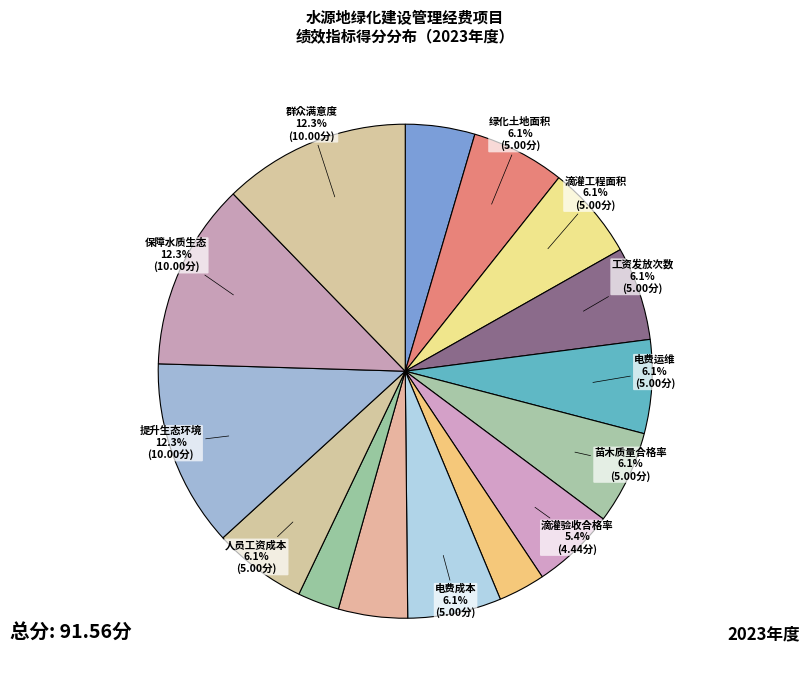

How many slices are in this pie chart?

15